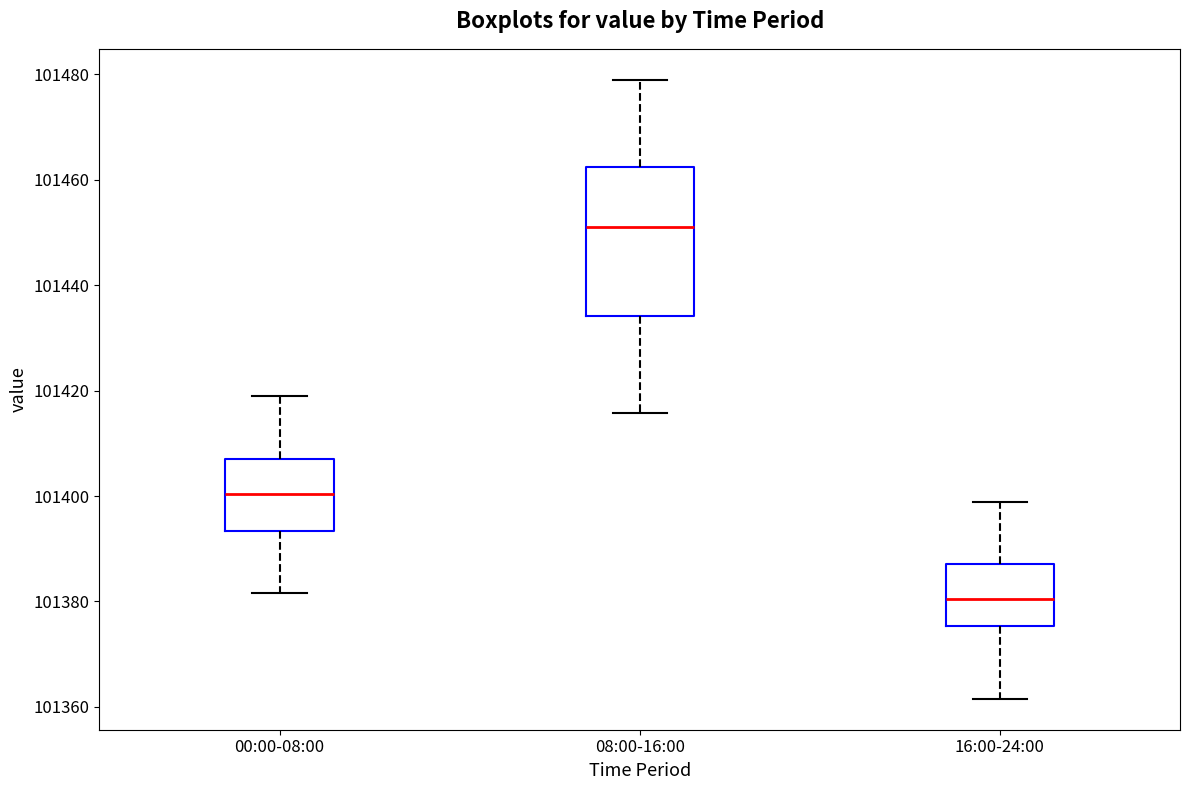

Reading left to right, read every box against the y-axis: the position of its median line, the range the box covers, and the ends of its whiskers. The values are not printed on the chart, so give them approximately, as read against the axis.

00:00-08:00: median 101400, box 101394 to 101408, whiskers 101382 to 101418
08:00-16:00: median 101450, box 101434 to 101462, whiskers 101416 to 101478
16:00-24:00: median 101380, box 101376 to 101388, whiskers 101362 to 101398